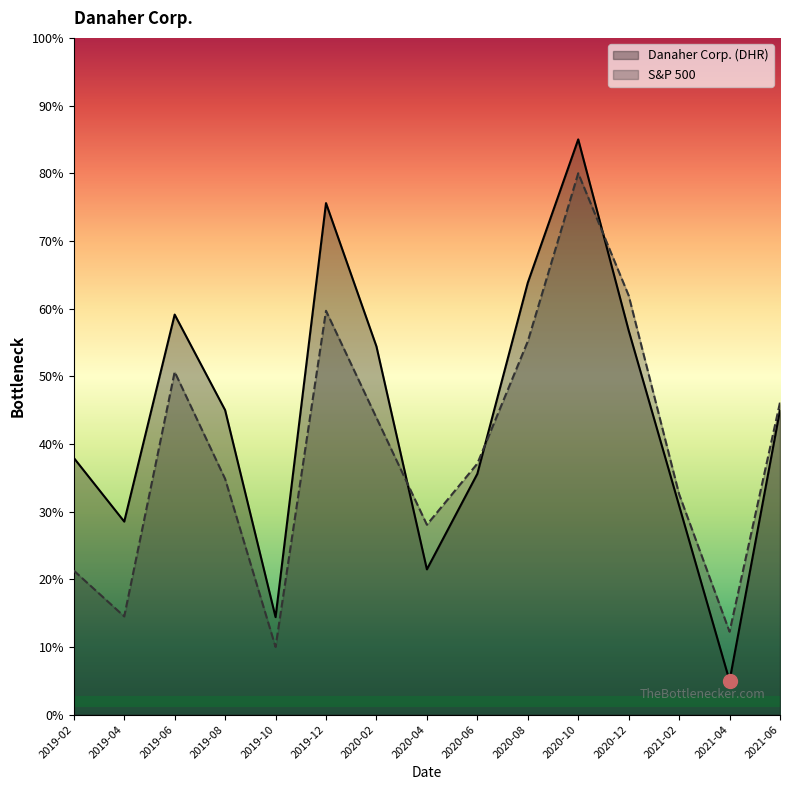

True or false: Danaher Corp. (DHR) and S&P 500 intersect in this chart.

True